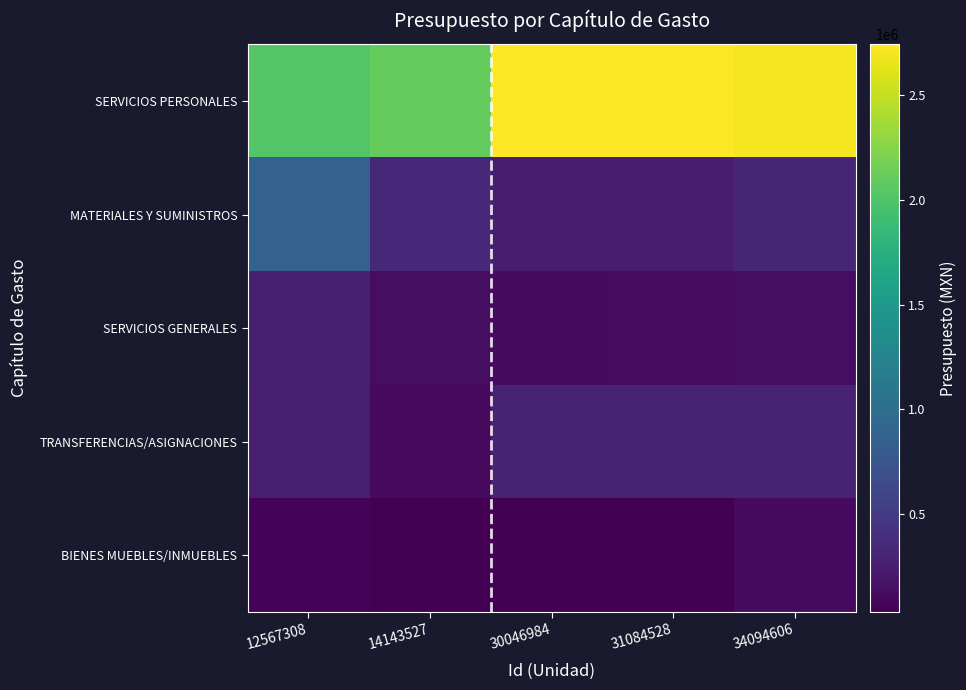

Count the number of data series in this chart.

5